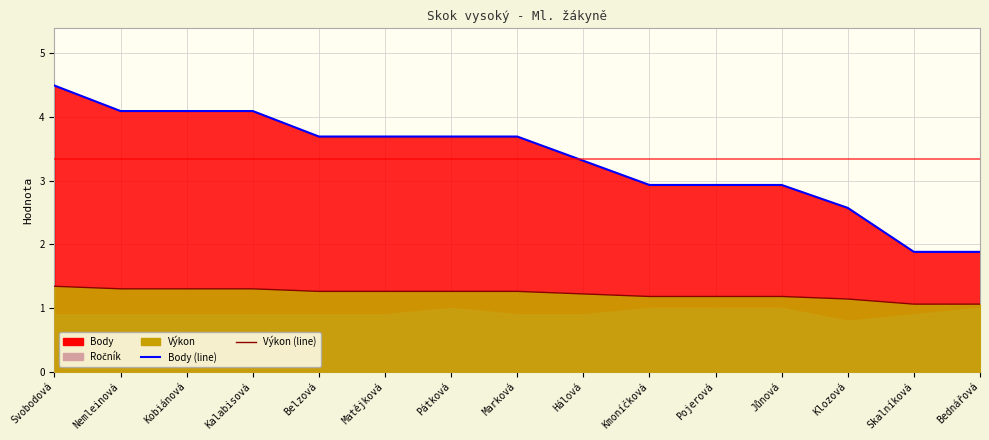

Is the value of Body (line) at Skalníková greater than the value of Výkon (line) at Jůnová?

Yes